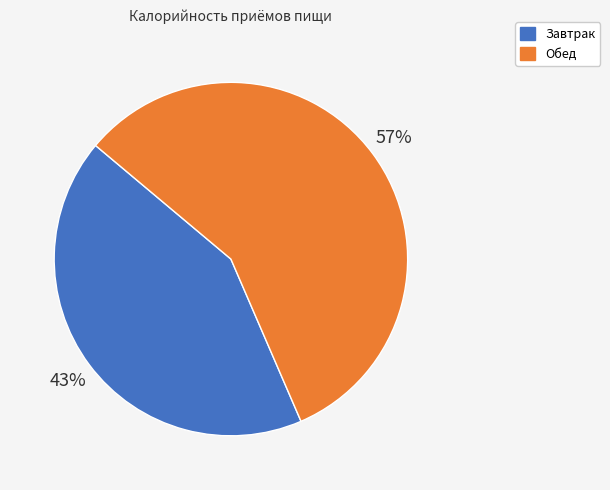

Is the sum of Обед and Завтрак greater than half?

Yes